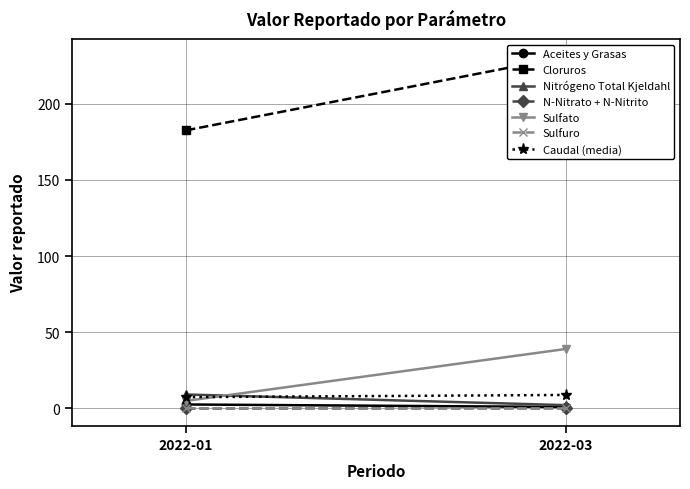

What is the difference between the maximum and minimum values in the Sulfuro series?

0.2